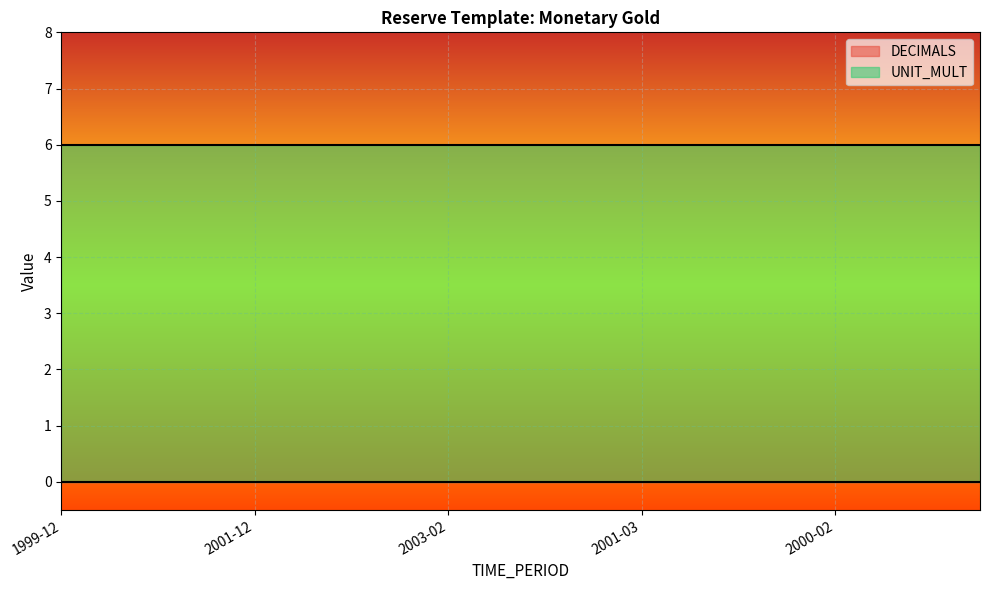

Which series has the largest total across all categories?

UNIT_MULT